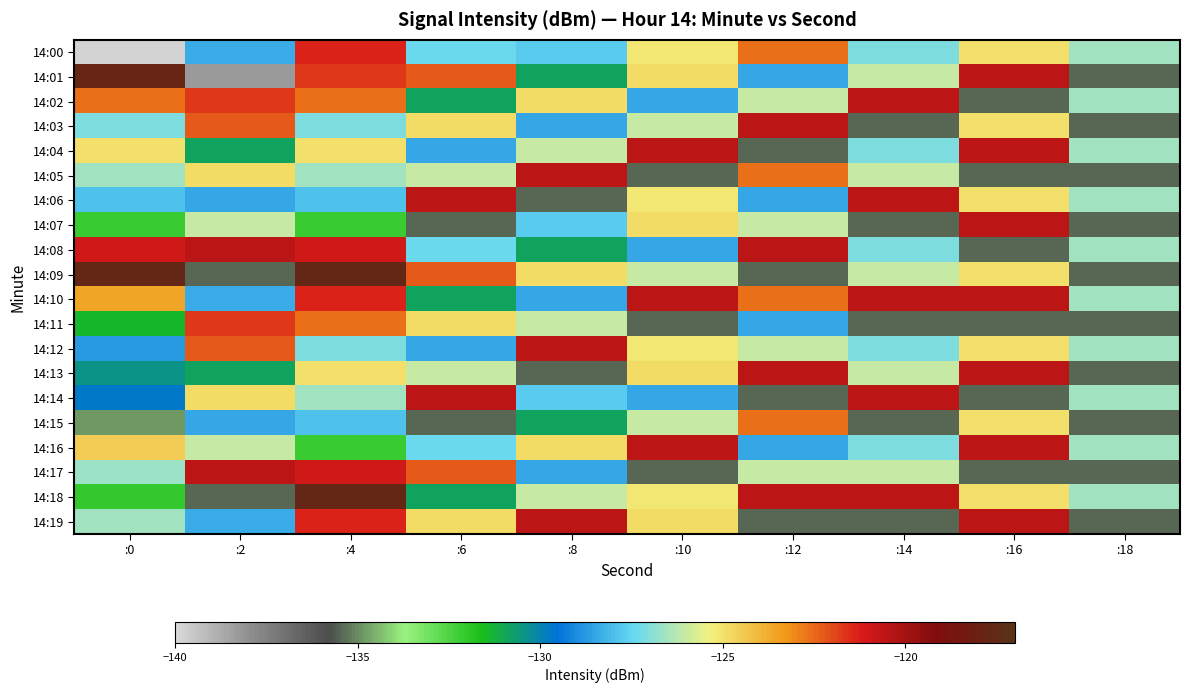

Reading right to left, transcribe all the data shown in this chart.

14:00: :18=-126.6	:16=-125.0	:14=-127.1	:12=-122.6	:10=-125.1	:8=-127.7	:6=-127.4	:4=-121.3	:2=-128.3	:0=-139.8
14:01: :18=-135.5	:16=-120.5	:14=-126.1	:12=-128.5	:10=-124.9	:8=-130.9	:6=-122.2	:4=-121.7	:2=-138.2	:0=-117.8
14:02: :18=-126.6	:16=-135.5	:14=-120.5	:12=-126.1	:10=-128.5	:8=-124.9	:6=-130.9	:4=-122.6	:2=-121.7	:0=-122.6
14:03: :18=-135.5	:16=-125.0	:14=-135.5	:12=-120.5	:10=-126.1	:8=-128.5	:6=-124.9	:4=-127.1	:2=-122.2	:0=-127.1
14:04: :18=-126.6	:16=-120.5	:14=-127.1	:12=-135.5	:10=-120.5	:8=-126.1	:6=-128.5	:4=-125.0	:2=-130.9	:0=-125.0
14:05: :18=-135.5	:16=-135.5	:14=-126.1	:12=-122.6	:10=-135.5	:8=-120.5	:6=-126.1	:4=-126.6	:2=-124.9	:0=-126.6
14:06: :18=-126.6	:16=-125.0	:14=-120.5	:12=-128.5	:10=-125.1	:8=-135.5	:6=-120.5	:4=-127.9	:2=-128.5	:0=-127.9
14:07: :18=-135.5	:16=-120.5	:14=-135.5	:12=-126.1	:10=-124.9	:8=-127.7	:6=-135.5	:4=-132.1	:2=-126.1	:0=-132.1
14:08: :18=-126.6	:16=-135.5	:14=-127.1	:12=-120.5	:10=-128.5	:8=-130.9	:6=-127.4	:4=-121.0	:2=-120.5	:0=-121.0
14:09: :18=-135.5	:16=-125.0	:14=-126.1	:12=-135.5	:10=-126.1	:8=-124.9	:6=-122.2	:4=-117.7	:2=-135.5	:0=-117.7
14:10: :18=-126.6	:16=-120.5	:14=-120.5	:12=-122.6	:10=-120.5	:8=-128.5	:6=-130.9	:4=-121.3	:2=-128.3	:0=-123.6
14:11: :18=-135.5	:16=-135.5	:14=-135.5	:12=-128.5	:10=-135.5	:8=-126.1	:6=-124.9	:4=-122.6	:2=-121.7	:0=-131.4
14:12: :18=-126.6	:16=-125.0	:14=-127.1	:12=-126.1	:10=-125.1	:8=-120.5	:6=-128.5	:4=-127.1	:2=-122.2	:0=-128.7
14:13: :18=-135.5	:16=-120.5	:14=-126.1	:12=-120.5	:10=-124.9	:8=-135.5	:6=-126.1	:4=-125.0	:2=-130.9	:0=-130.4
14:14: :18=-126.6	:16=-135.5	:14=-120.5	:12=-135.5	:10=-128.5	:8=-127.7	:6=-120.5	:4=-126.6	:2=-124.9	:0=-129.7
14:15: :18=-135.5	:16=-125.0	:14=-135.5	:12=-122.6	:10=-126.1	:8=-130.9	:6=-135.5	:4=-127.9	:2=-128.5	:0=-134.8
14:16: :18=-126.6	:16=-120.5	:14=-127.1	:12=-128.5	:10=-120.5	:8=-124.9	:6=-127.4	:4=-132.1	:2=-126.1	:0=-124.5
14:17: :18=-135.5	:16=-135.5	:14=-126.1	:12=-126.1	:10=-135.5	:8=-128.5	:6=-122.2	:4=-121.0	:2=-120.5	:0=-126.7
14:18: :18=-126.6	:16=-125.0	:14=-120.5	:12=-120.5	:10=-125.1	:8=-126.1	:6=-130.9	:4=-117.7	:2=-135.5	:0=-132.1
14:19: :18=-135.5	:16=-120.5	:14=-135.5	:12=-135.5	:10=-124.9	:8=-120.5	:6=-124.9	:4=-121.3	:2=-128.3	:0=-126.5